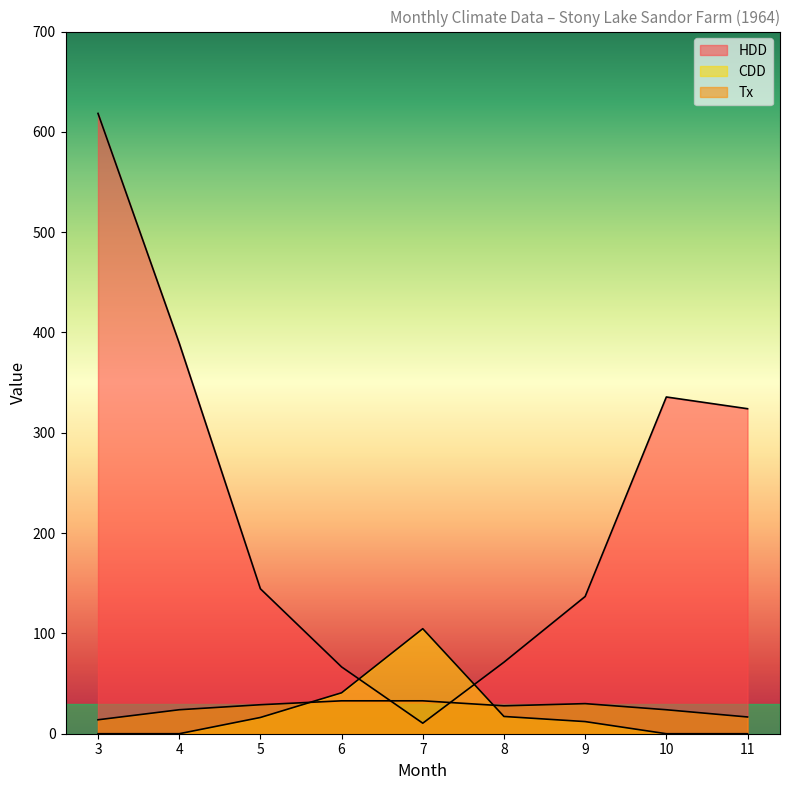

Where does the CDD series first go above 12?

5